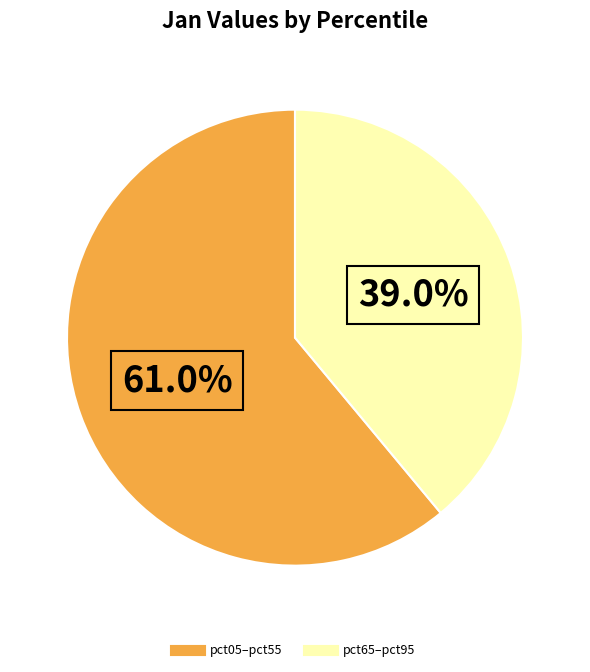

How many slices are in this pie chart?

2